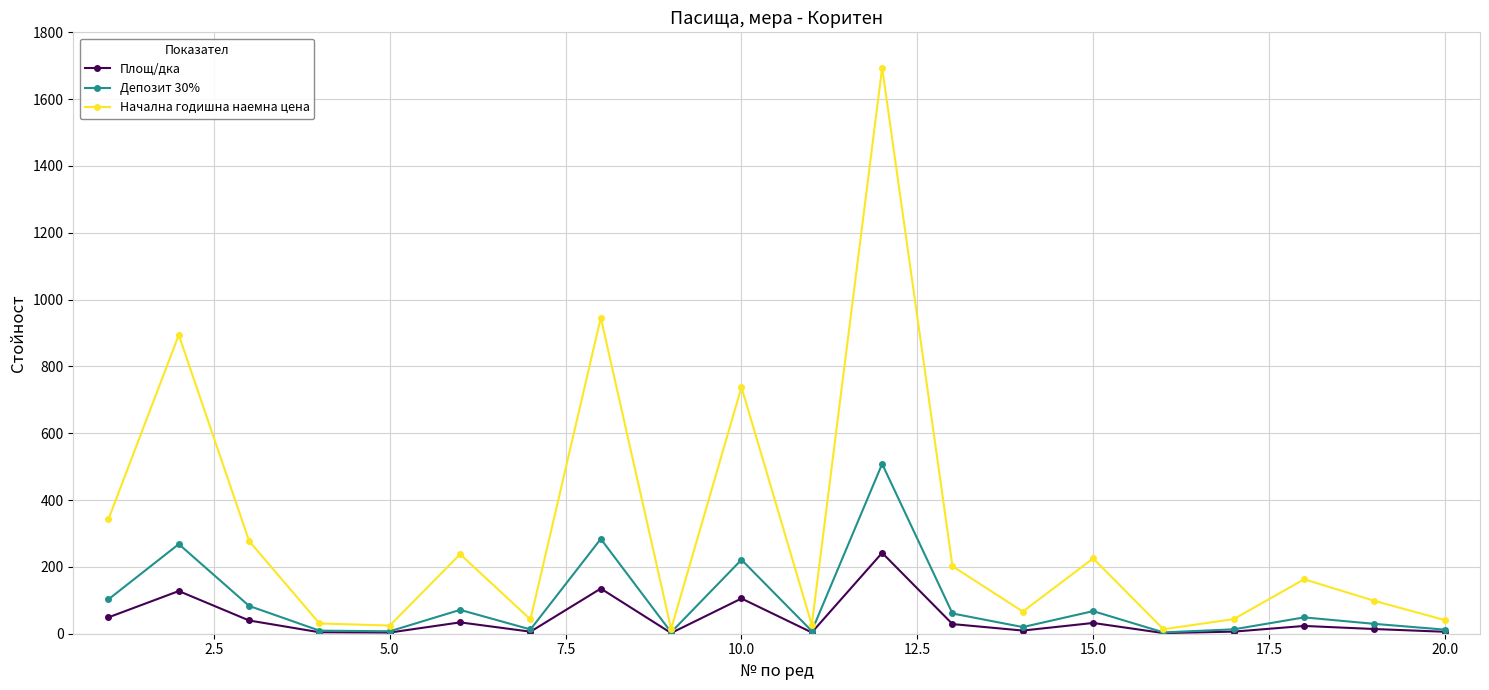

Which series has the largest total across all categories?

Начална годишна наемна цена